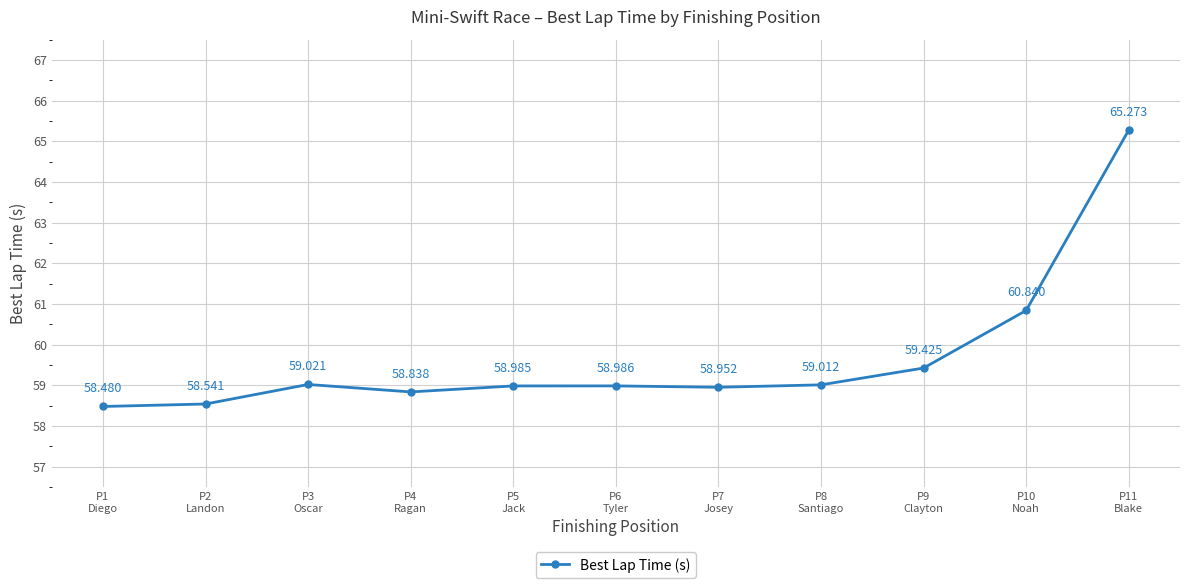

Where is the first local minimum?

P4
Ragan